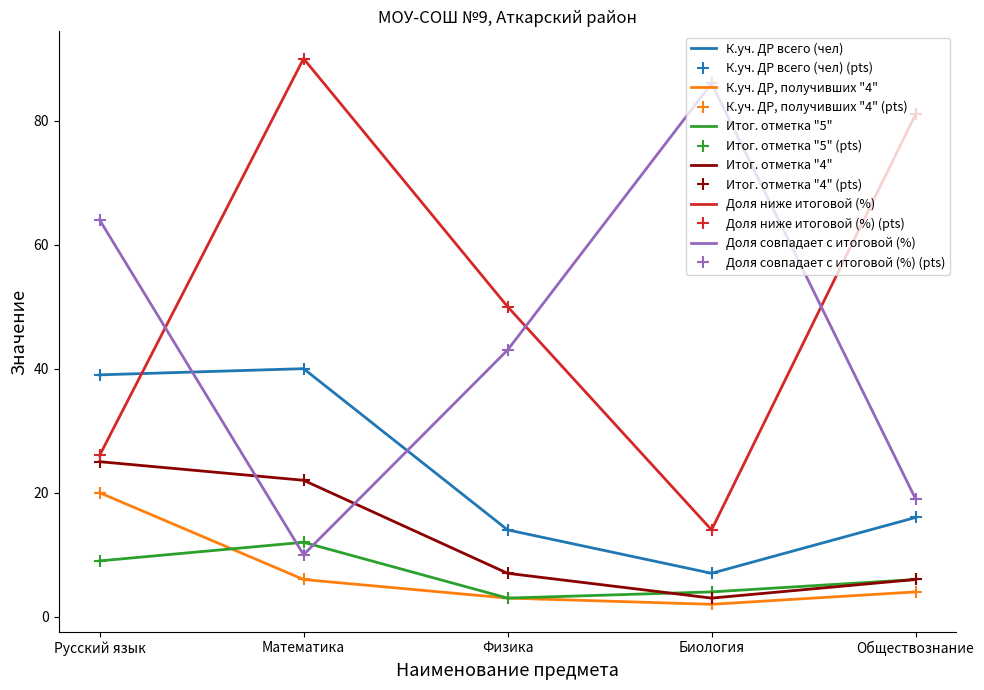

True or false: Доля совпадает с итоговой (%) has more than 1 points higher than both neighbors.

False